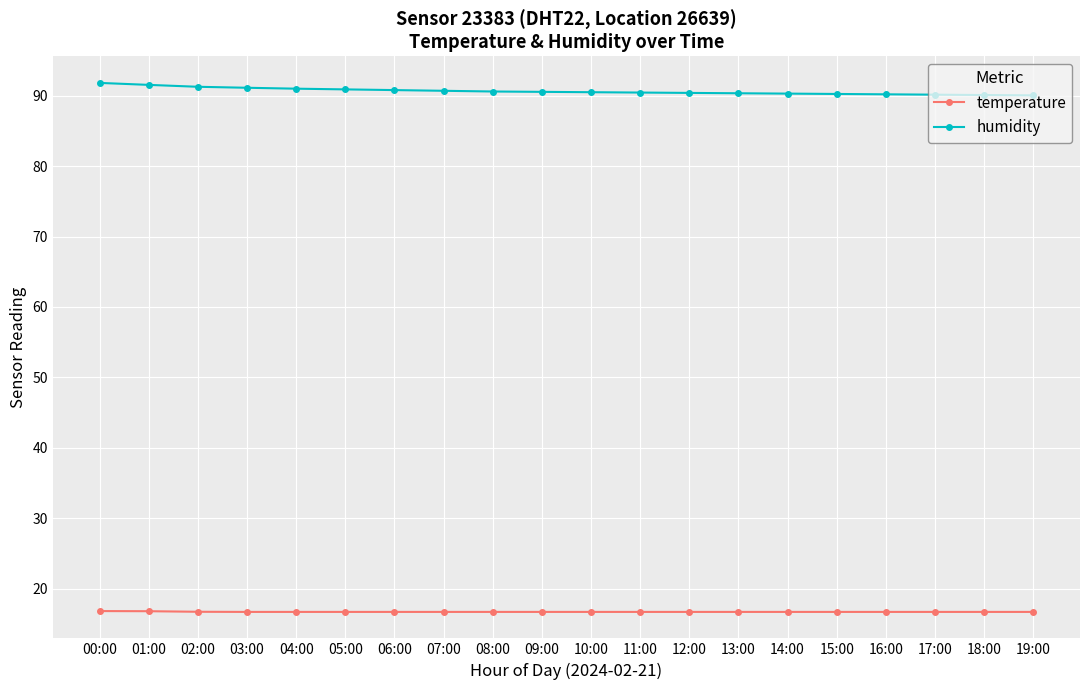

Which series has the largest total across all categories?

humidity